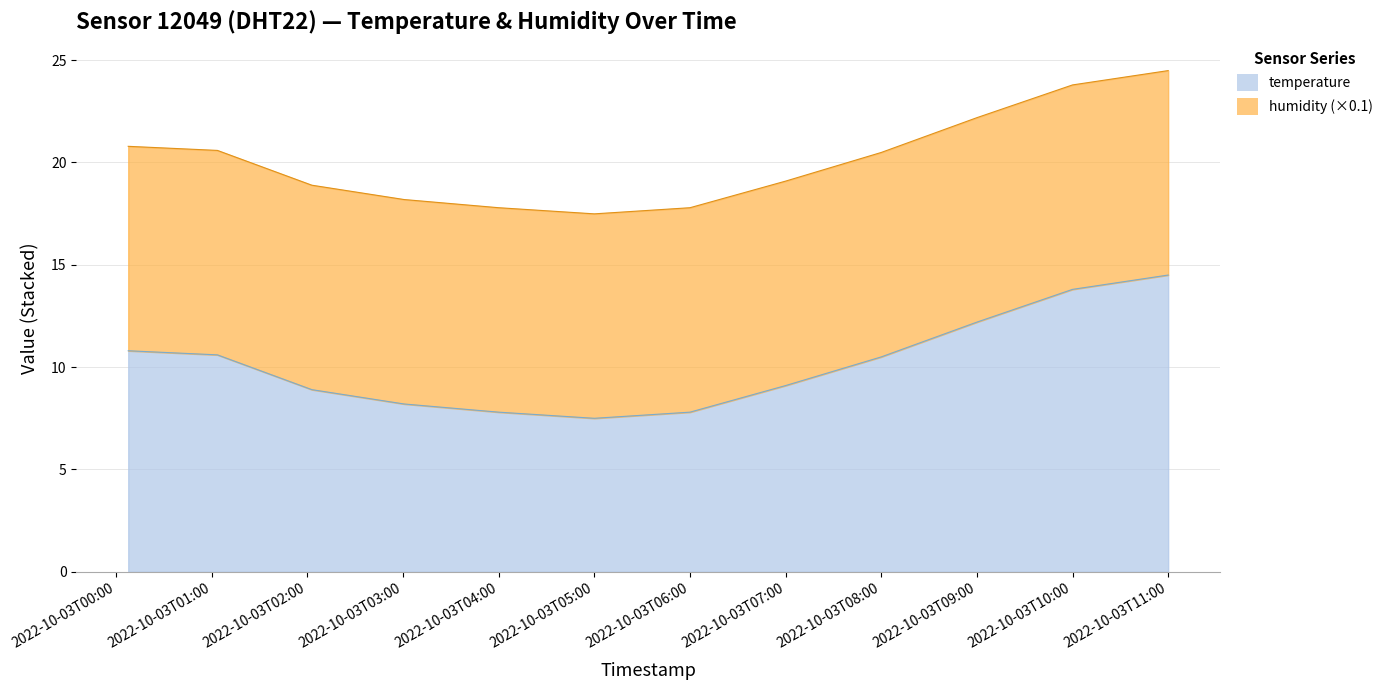

How many categories are shown in the chart?

12